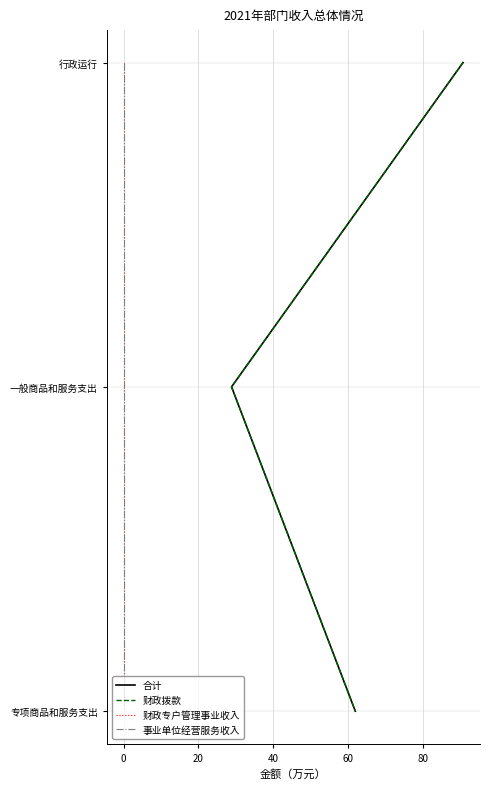

The 财政专户管理事业收入 series shows 3 at 0. True or false?

False